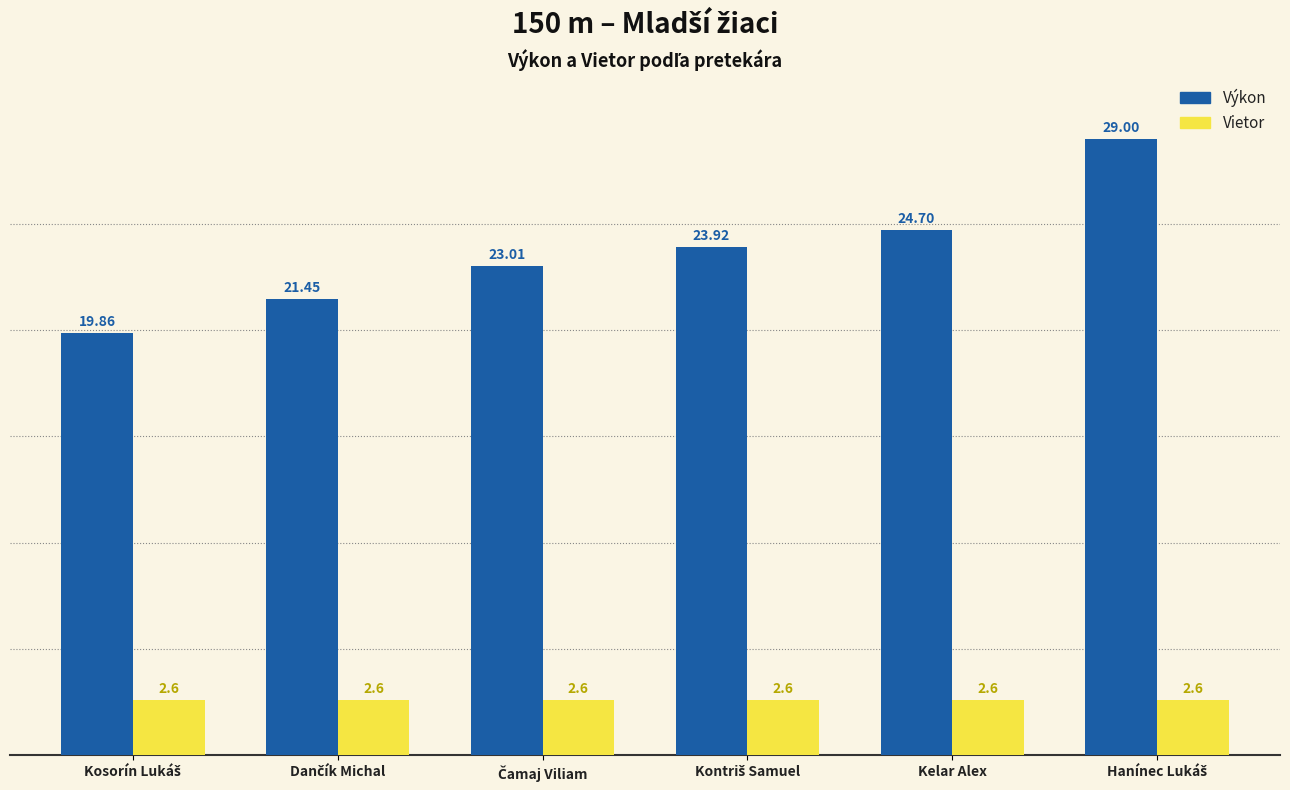

Which series has the largest range (max minus min)?

Výkon